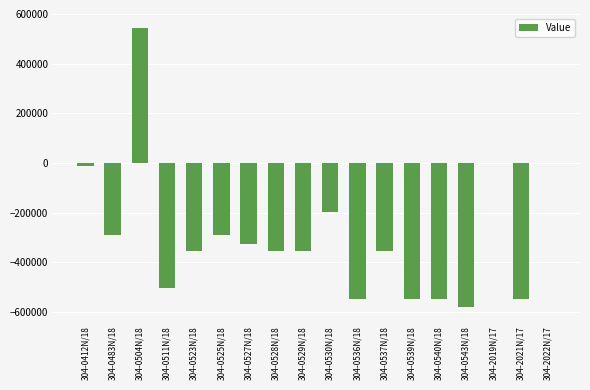

What is the change in value from 304-0511N/18 to 304-0540N/18?

-43496.1